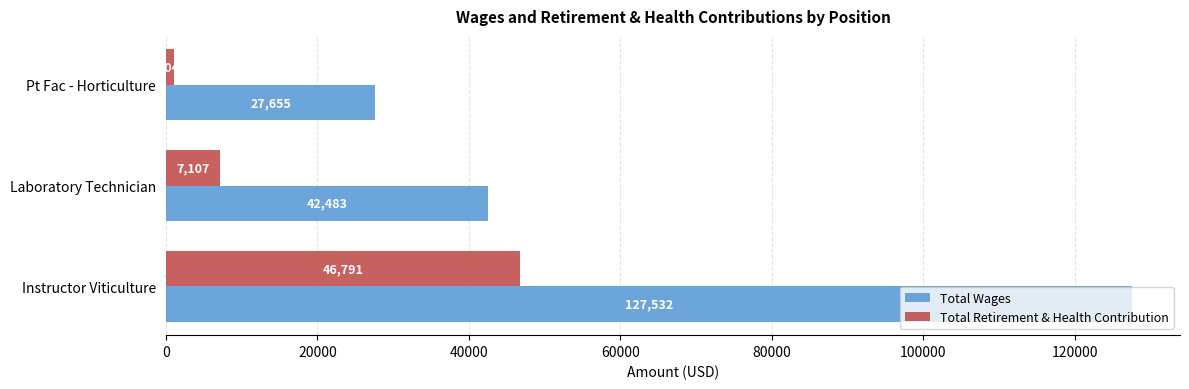

List the labels in order of Total Wages value, largest first.

Instructor Viticulture, Laboratory Technician, Pt Fac - Horticulture